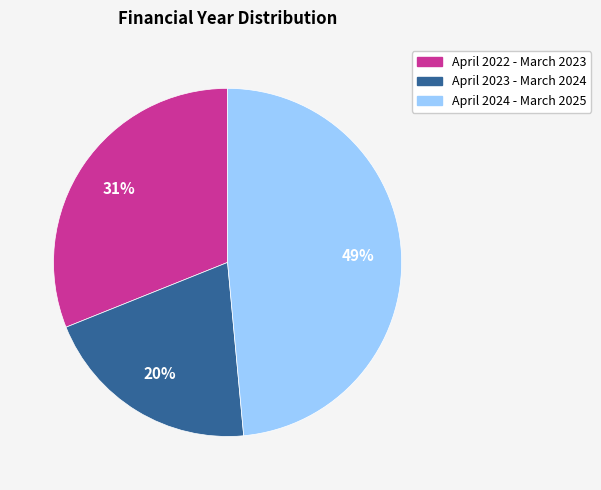

Count the number of slices in the pie.

3